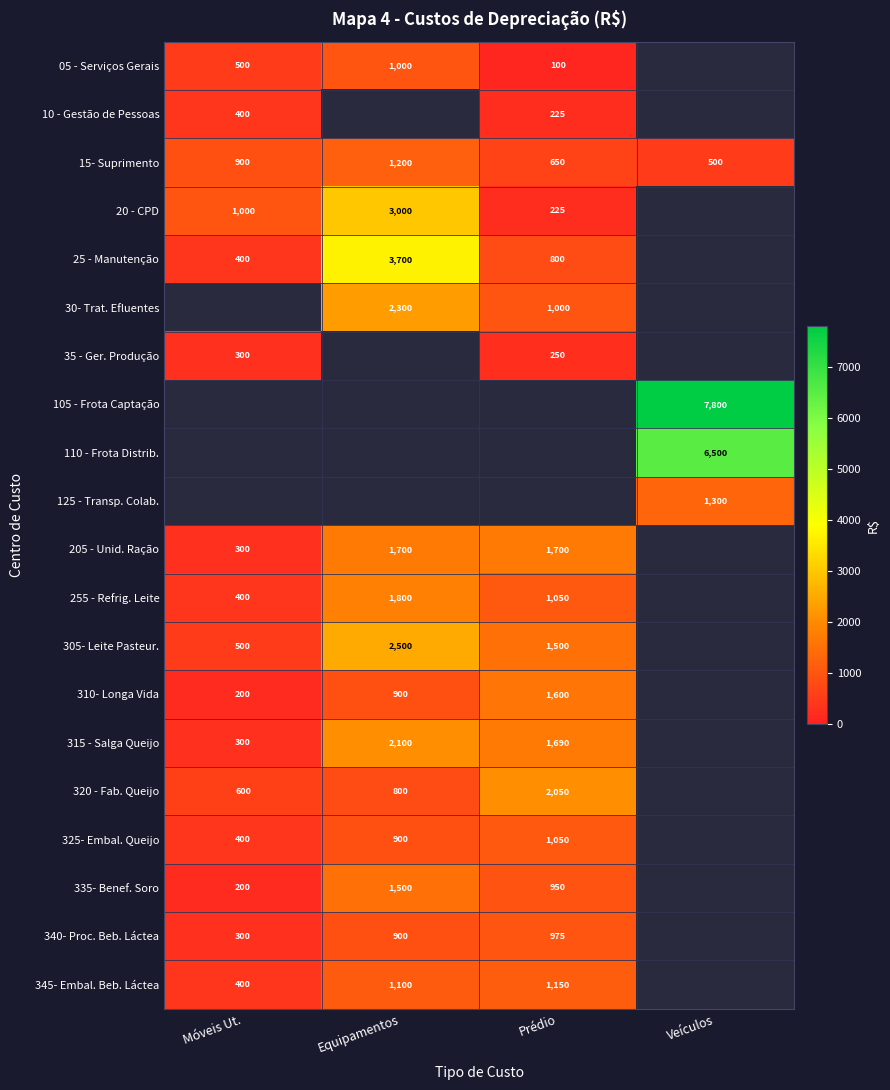

Is the value of 325- Embal. Queijo at Equipamentos greater than the value of 20 - CPD at Equipamentos?

No